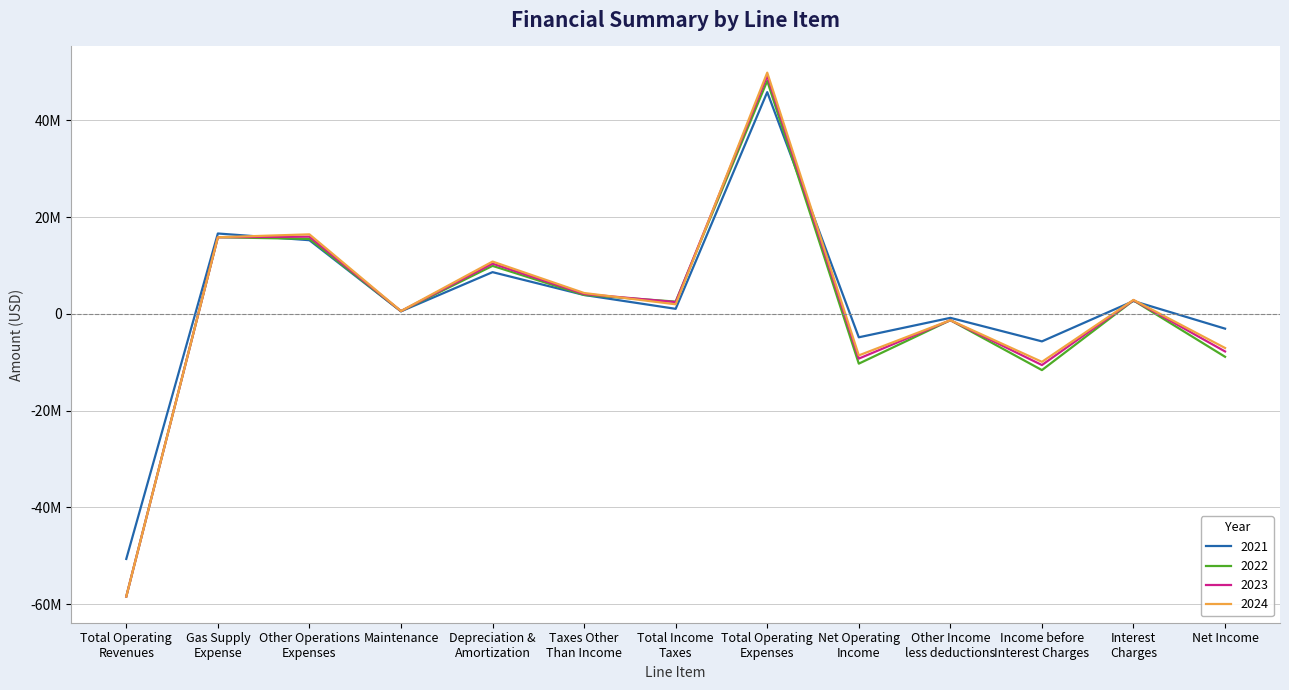

At which label is 2022 closest to -5155797?

Net Income